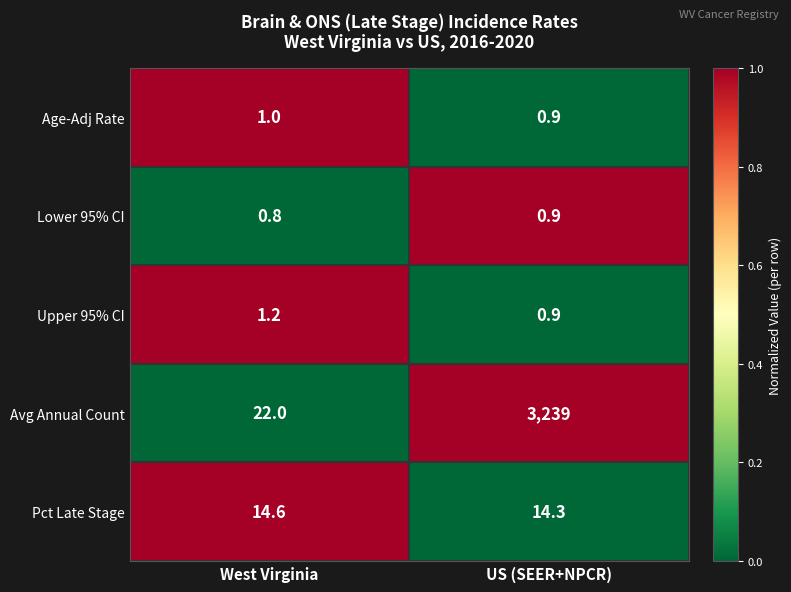

How many series are shown in this chart?

5